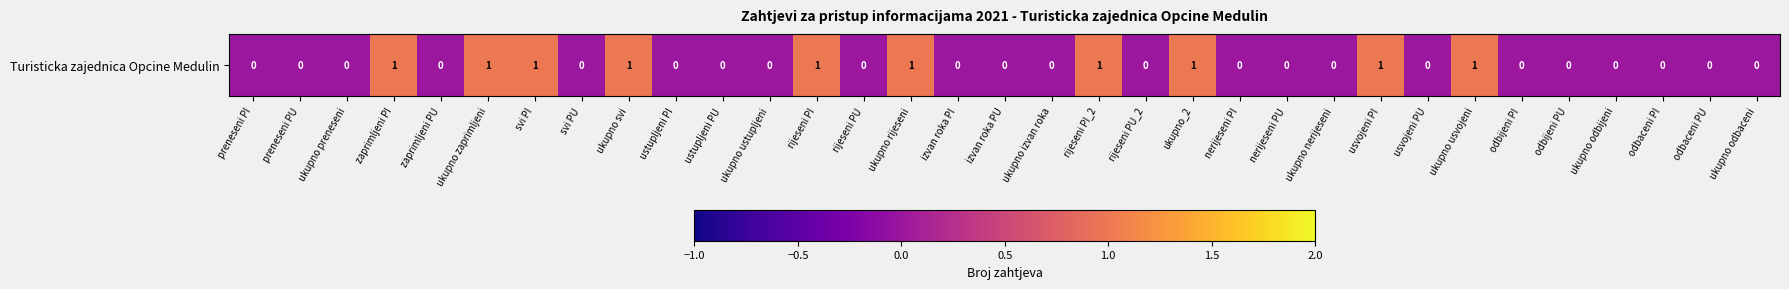

List the labels in order of value, smallest first.

preneseni PI, preneseni PU, ukupno preneseni, zaprimljeni PU, svi PU, ustupljeni PI, ustupljeni PU, ukupno ustupljeni, rijeseni PU, izvan roka PI, izvan roka PU, ukupno izvan roka, rijeseni PU_2, nerijeseni PI, nerijeseni PU, ukupno nerijeseni, usvojeni PU, odbijeni PI, odbijeni PU, ukupno odbijeni, odbaceni PI, odbaceni PU, ukupno odbaceni, zaprimljeni PI, ukupno zaprimljeni, svi PI, ukupno svi, rijeseni PI, ukupno rijeseni, rijeseni PI_2, ukupno_2, usvojeni PI, ukupno usvojeni